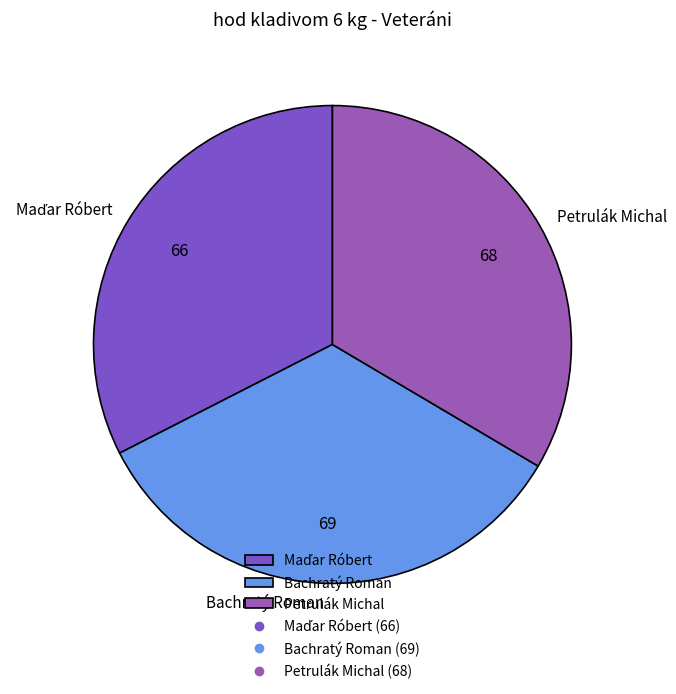

Does any single category account for the majority?

No